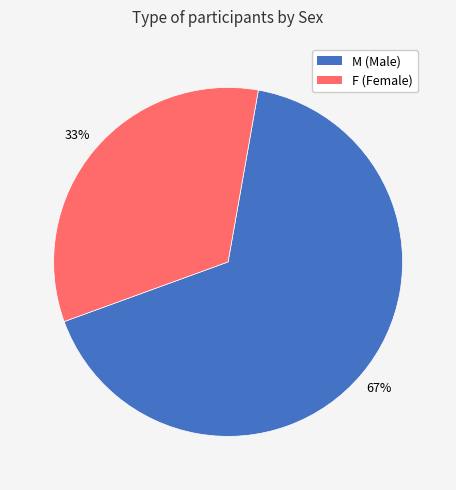

To the nearest percent, what percentage of the pie is F?

33%